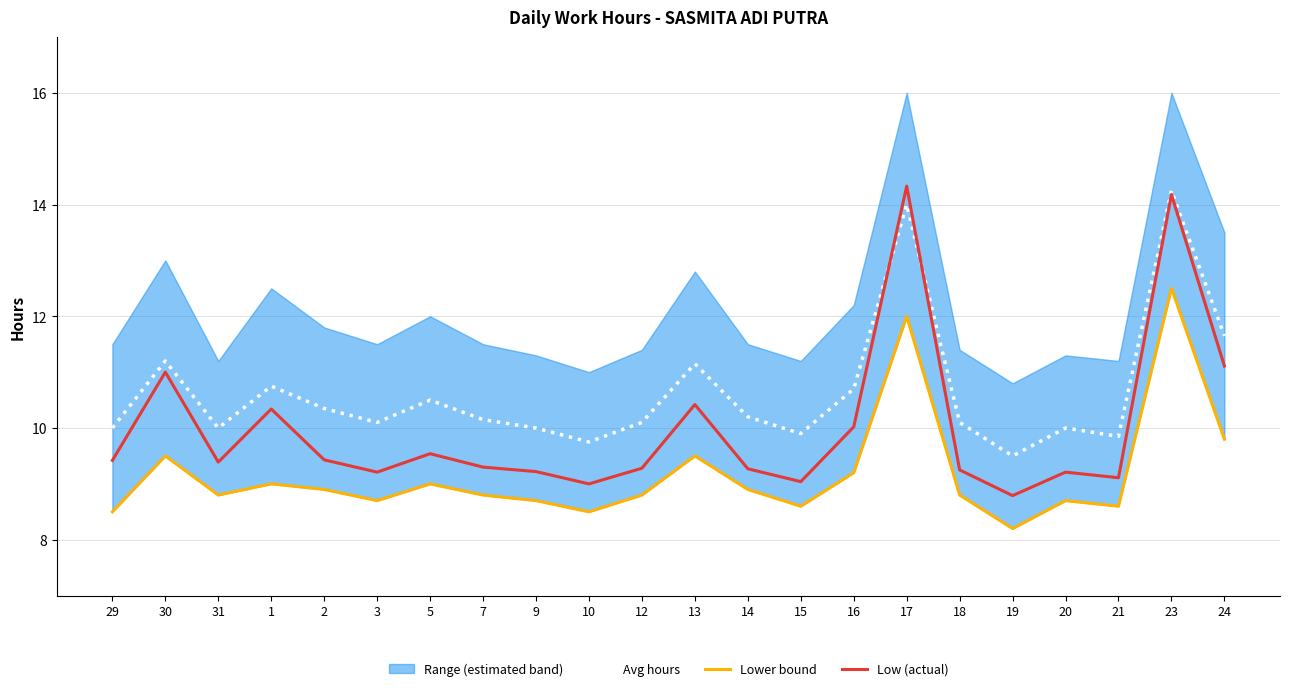

List the labels in order of Avg hours value, smallest first.

19, 10, 21, 15, 29, 31, 9, 20, 3, 12, 18, 7, 14, 2, 5, 16, 1, 13, 30, 24, 17, 23